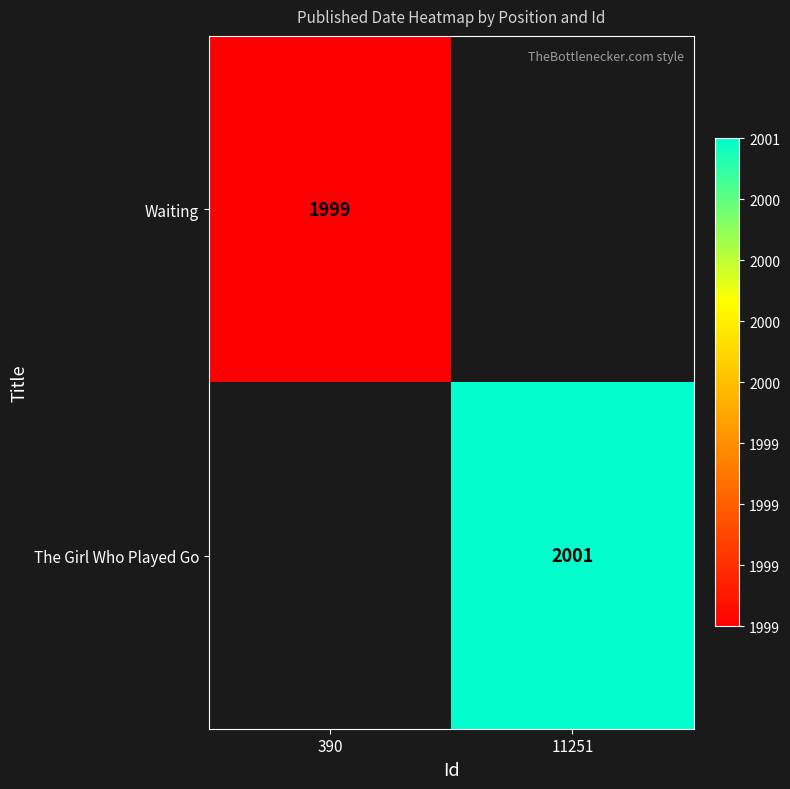

True or false: Waiting has a value of 3576 at 390.

False